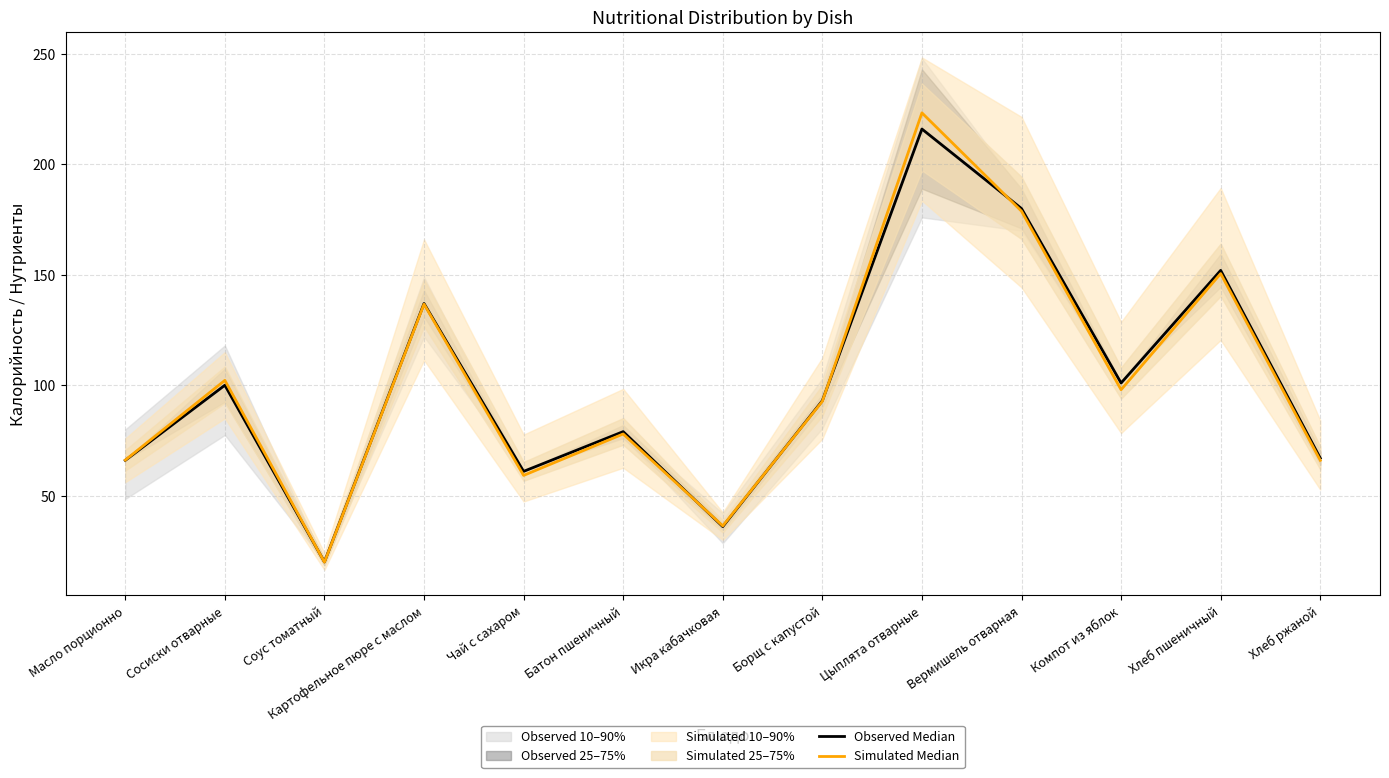

What is the difference between the maximum and second lowest values in the Simulated Median series?

187.0